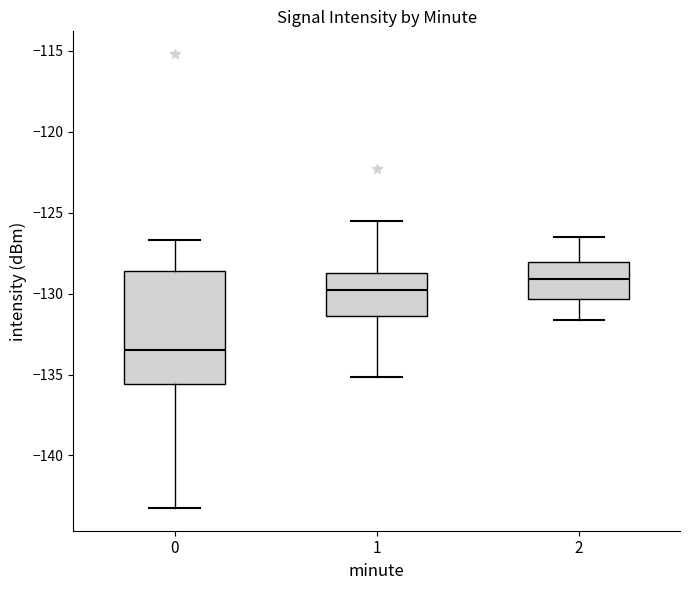

Which box has the highest median line?

2